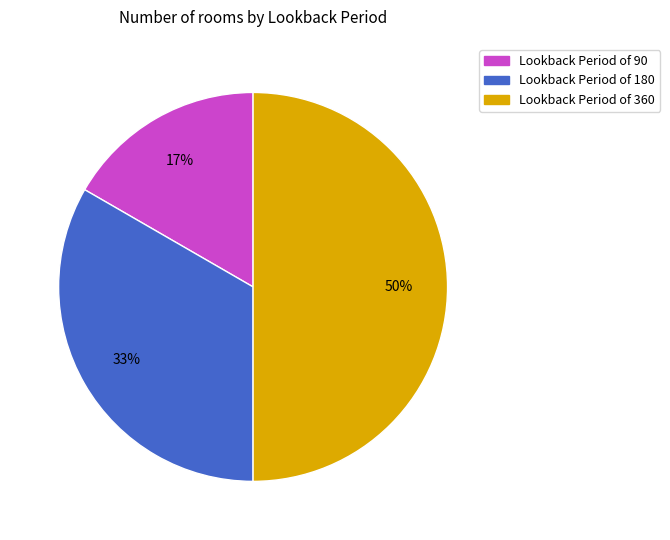

To the nearest percent, what is the average slice percentage?

33%